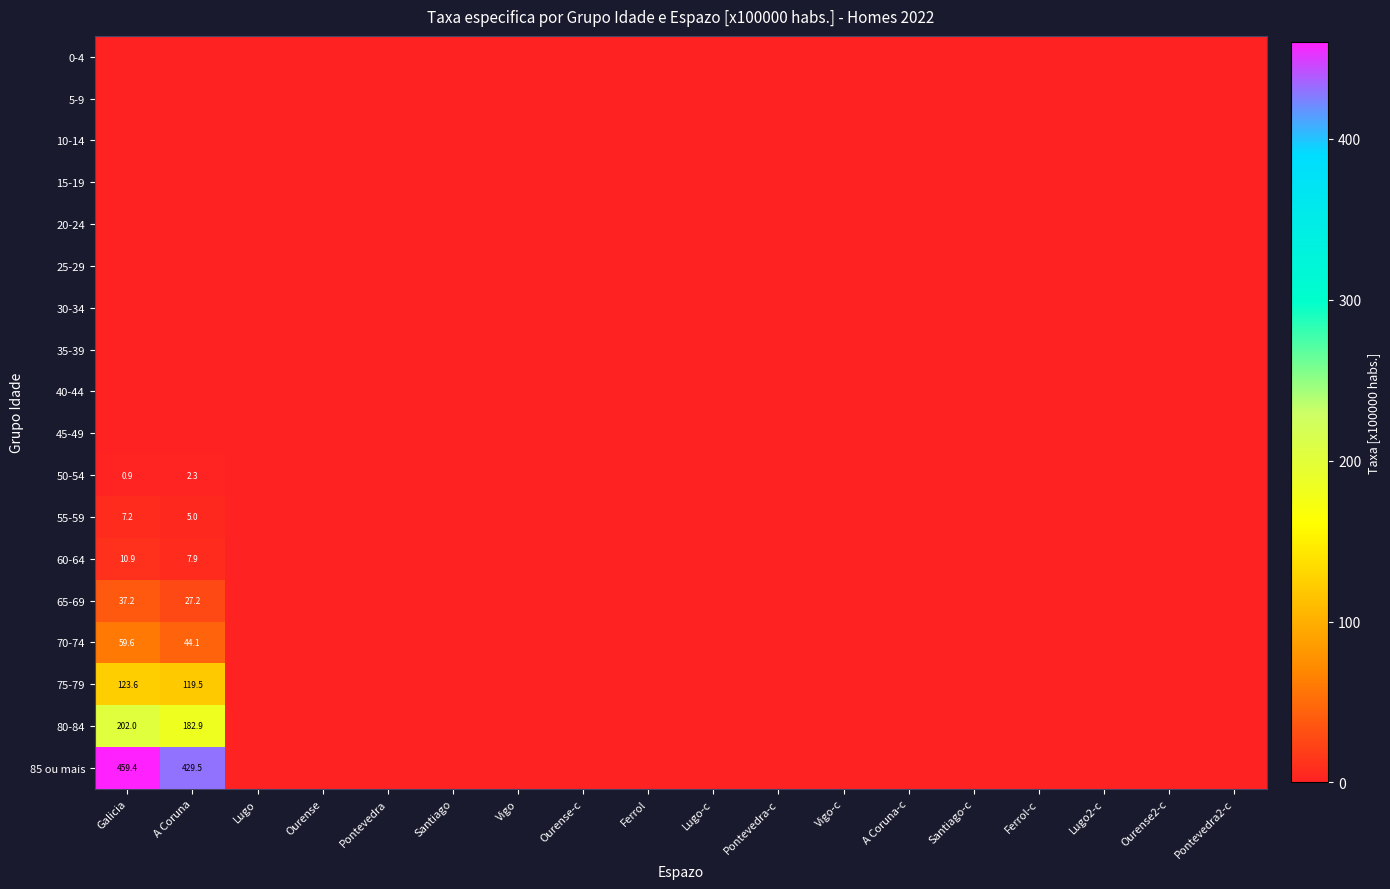

How many positive values does the 75-79 series have?

2